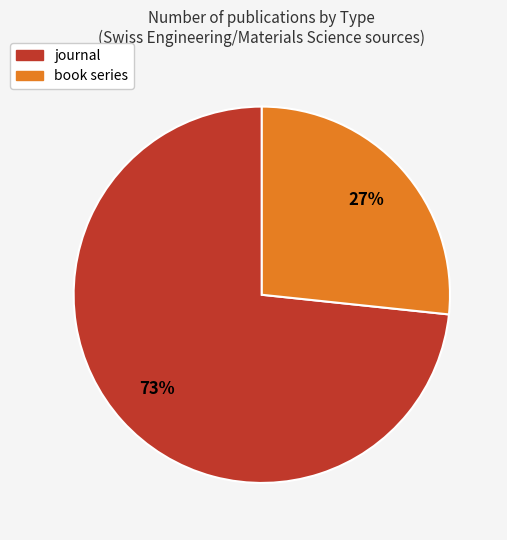

Combined, do book series and journal account for over 50%?

Yes